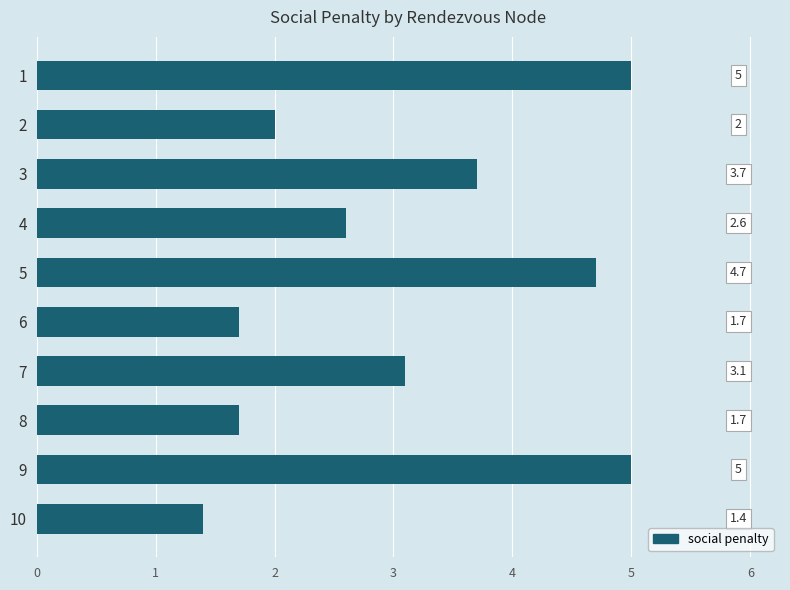

Approximately how many times larger is the value at 7 compared to 1?

0.6